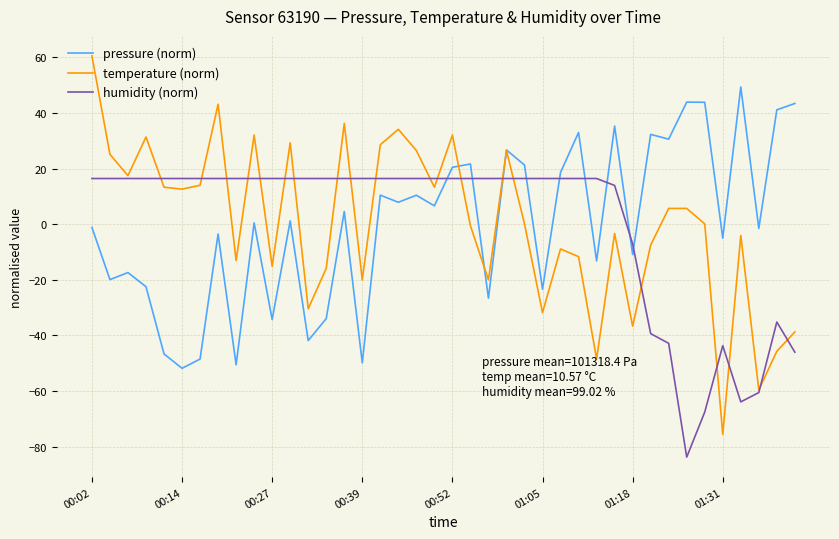

Rank the series by their maximum value, from highest to lowest.

temperature (norm), pressure (norm), humidity (norm)